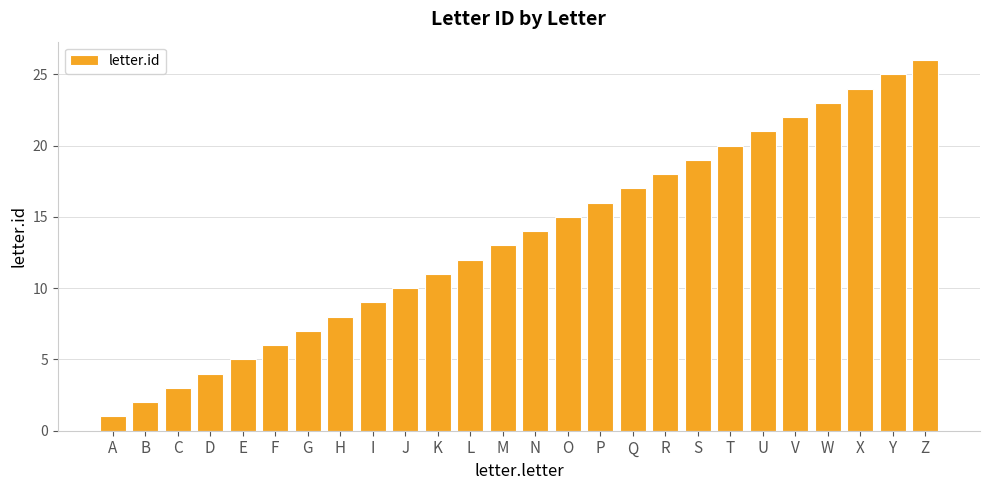

Rank the categories by value from lowest to highest.

A, B, C, D, E, F, G, H, I, J, K, L, M, N, O, P, Q, R, S, T, U, V, W, X, Y, Z